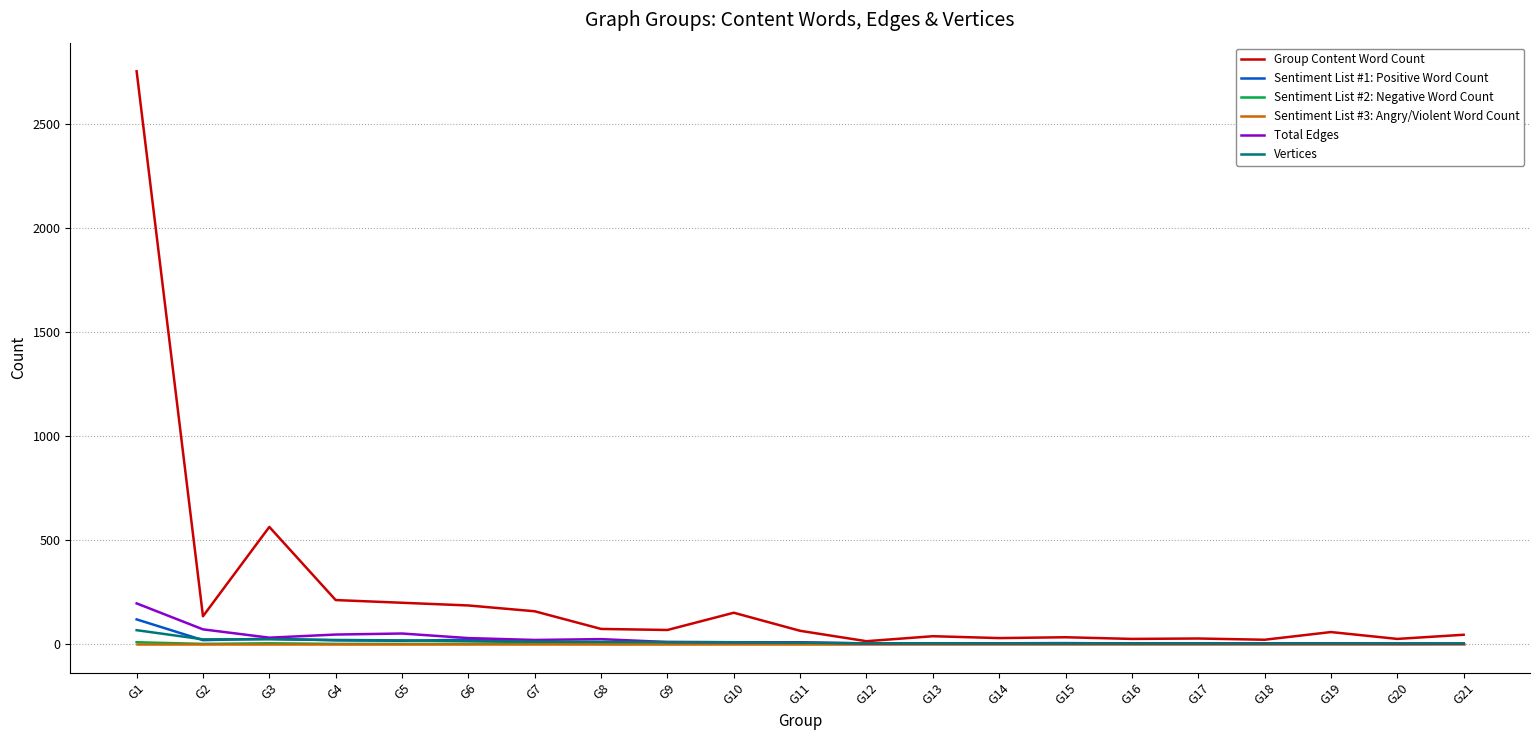

The value of Sentiment List #2: Negative Word Count at G20 is 0. True or false?

True